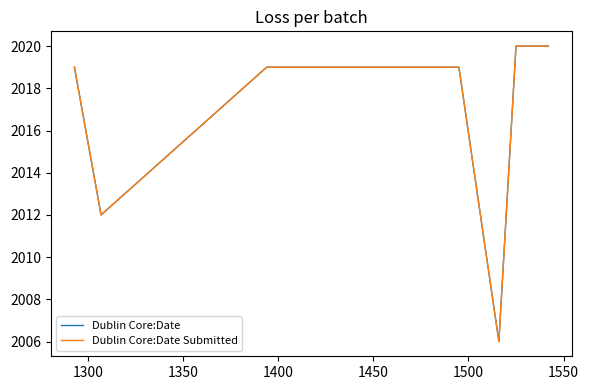

True or false: Dublin Core:Date Submitted and Dublin Core:Date intersect in this chart.

False